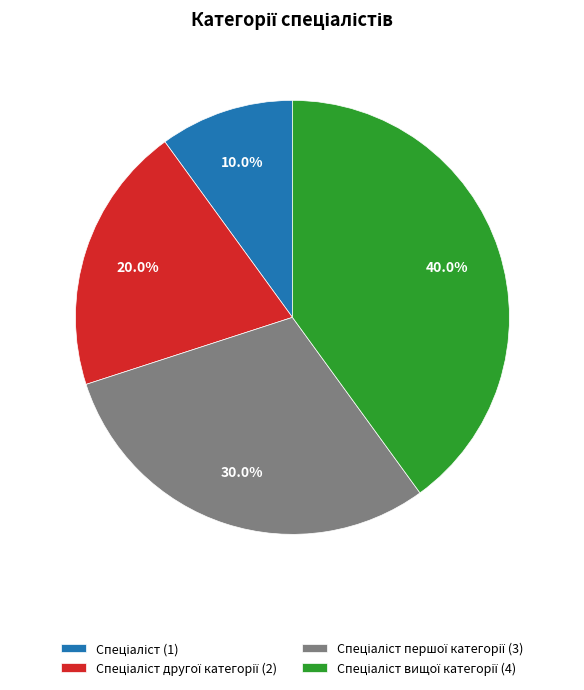

To the nearest percent, what is the average slice percentage?

25%